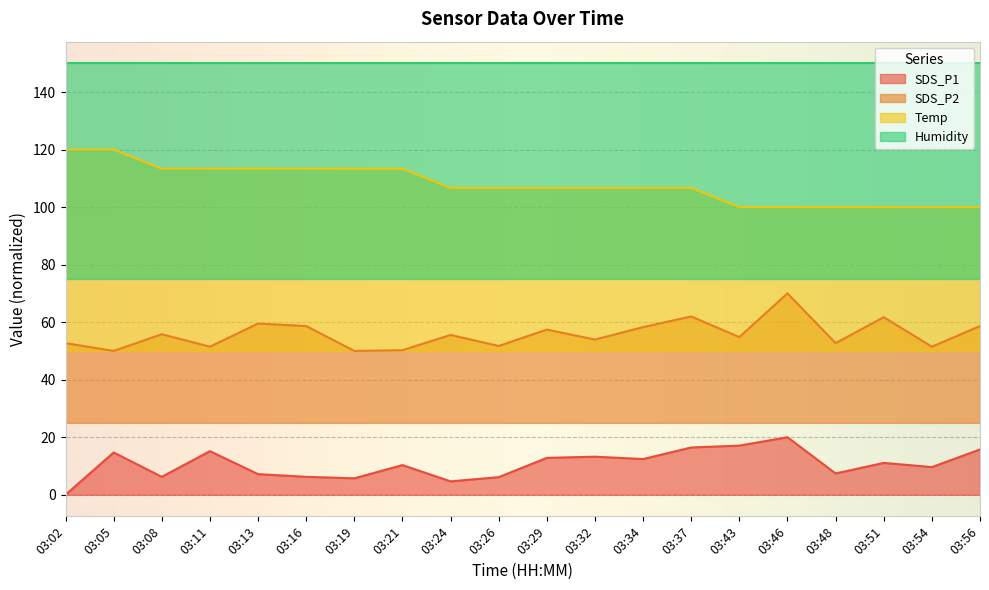

True or false: Temp and SDS_P1 intersect in this chart.

False